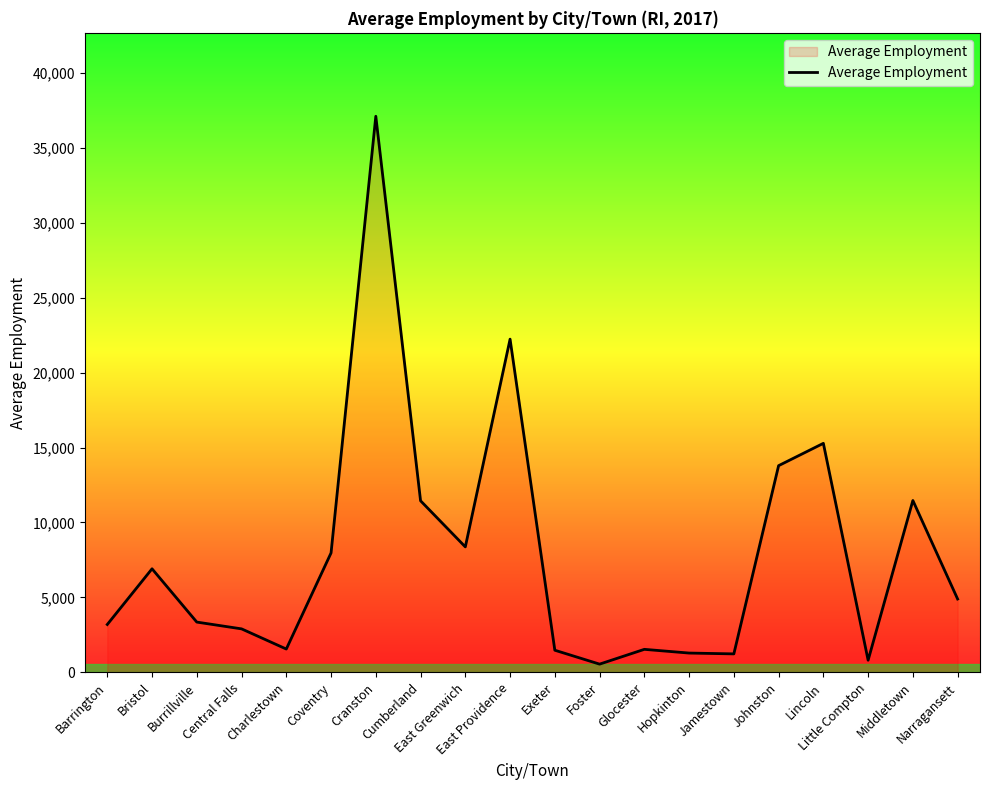

Where is the first local minimum?

Charlestown